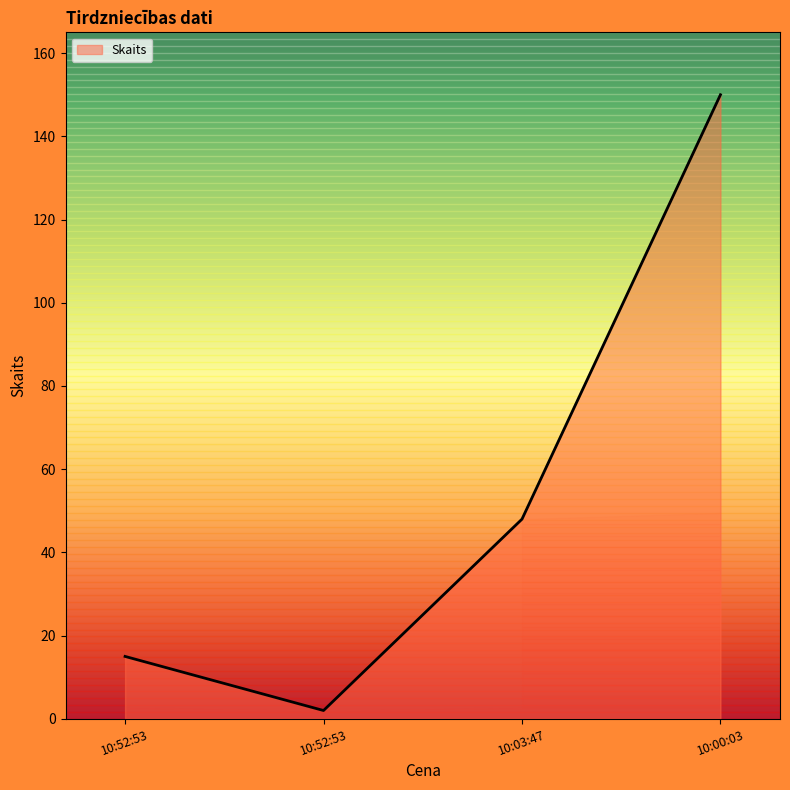

What is the label of the 4th point from the left?

10:00:03